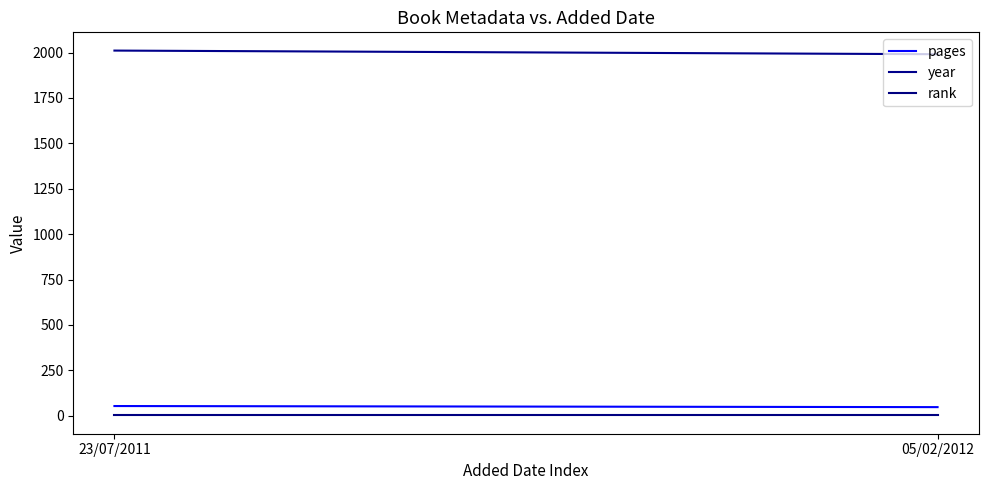

How many lines are shown in the chart?

3